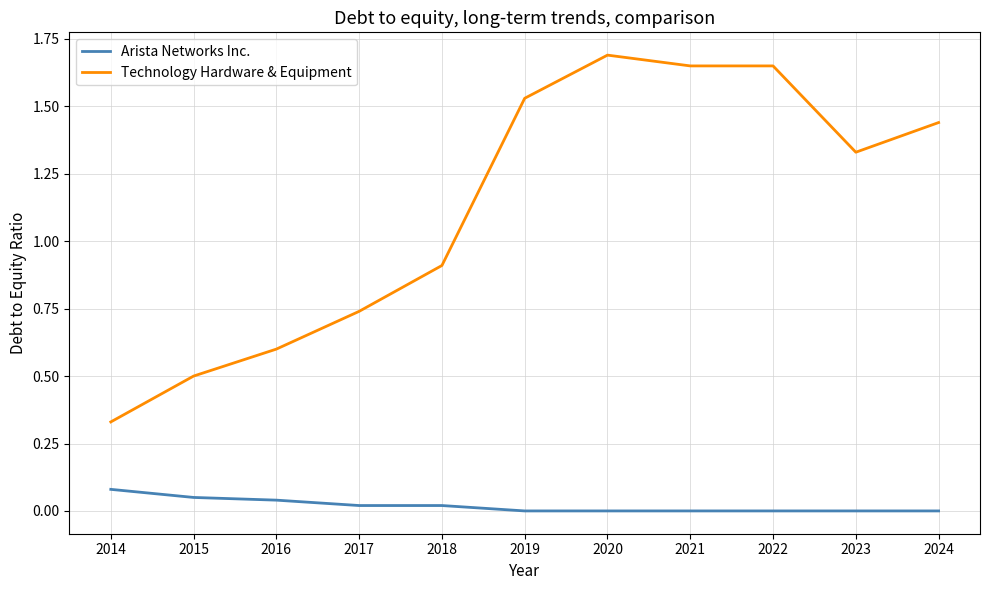

Which series has the largest total across all categories?

Technology Hardware & Equipment